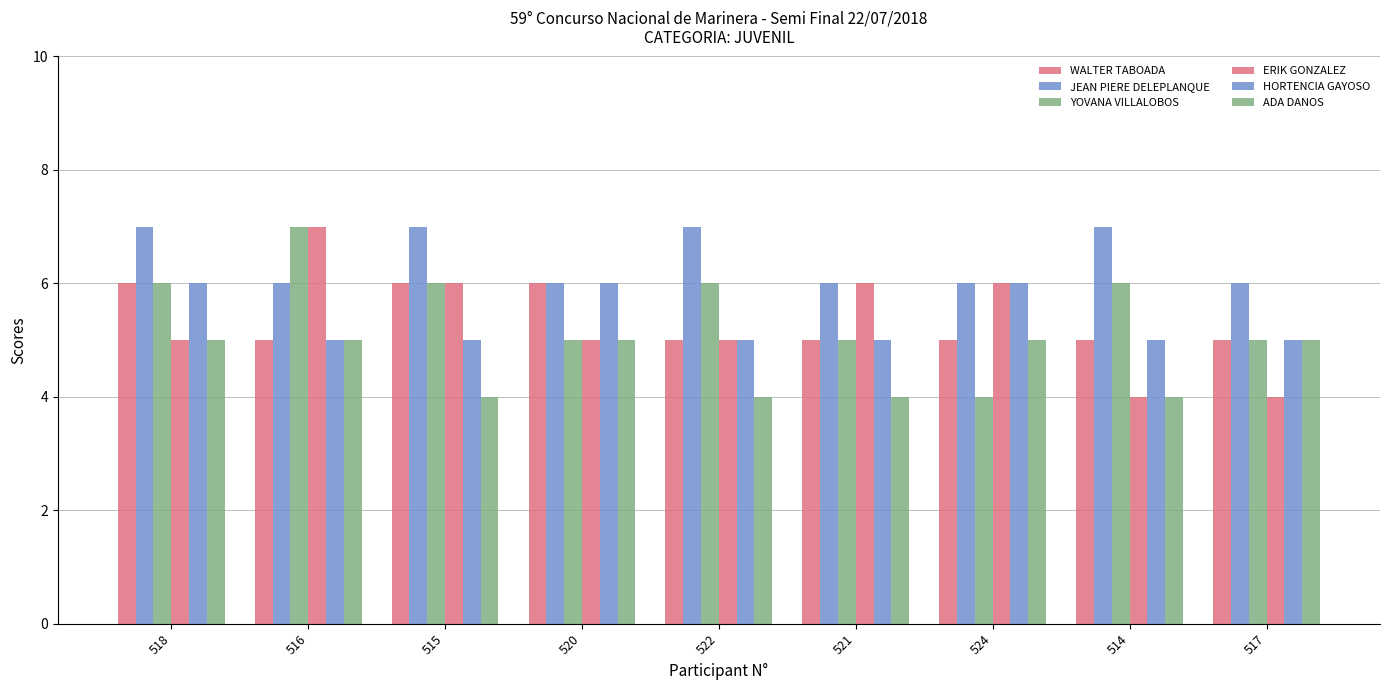

How many bars are there in each group?

6